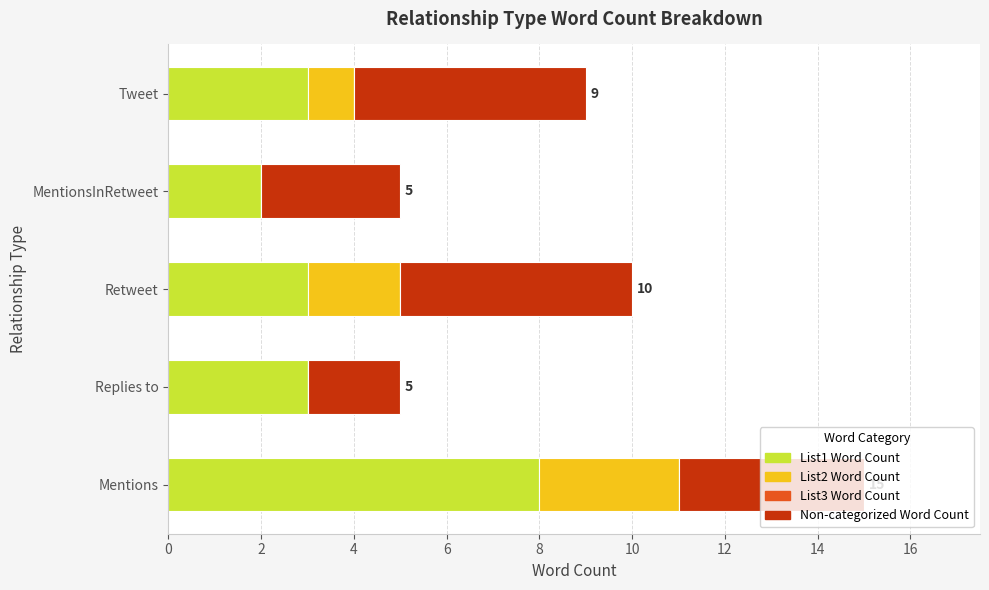

The List1 Word Count series shows 5 at Replies to. True or false?

False